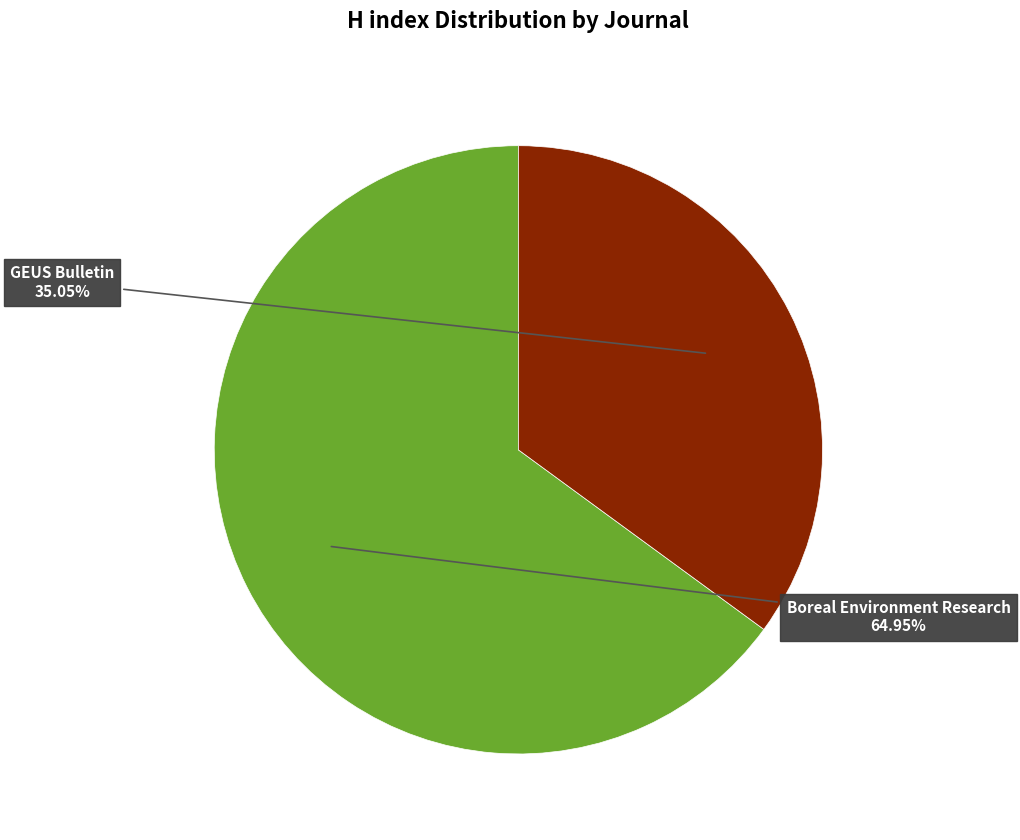

Does any single category account for the majority?

Yes